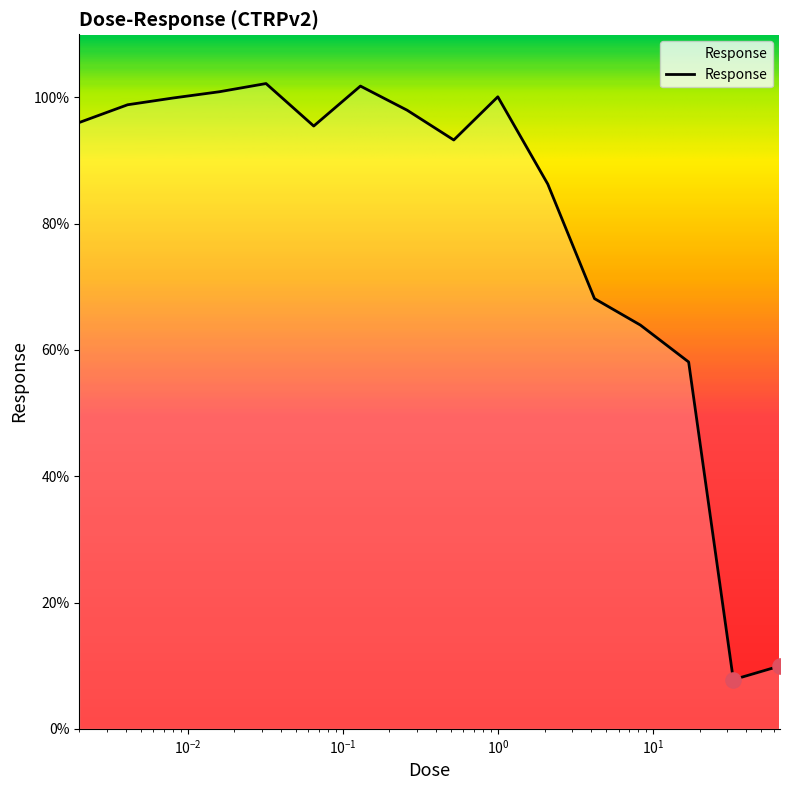

What is the difference between the maximum and minimum values?

94.4